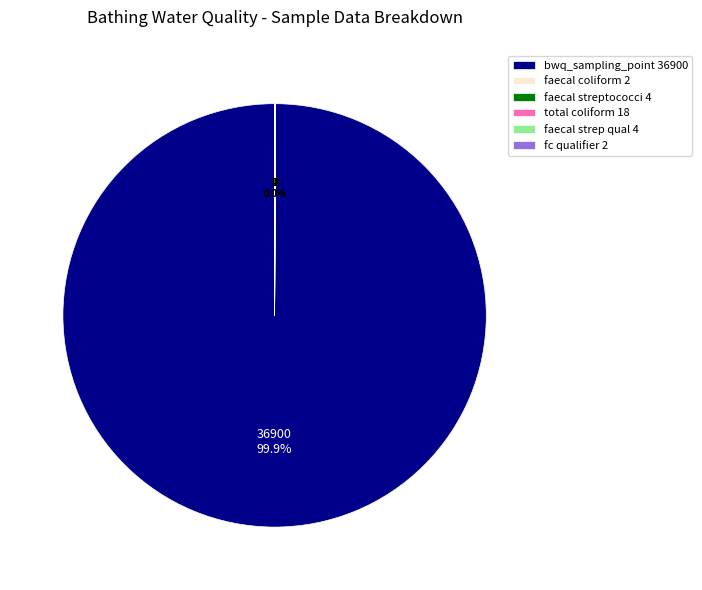

What is the largest slice in the pie chart?

bwq_sampling_point 36900